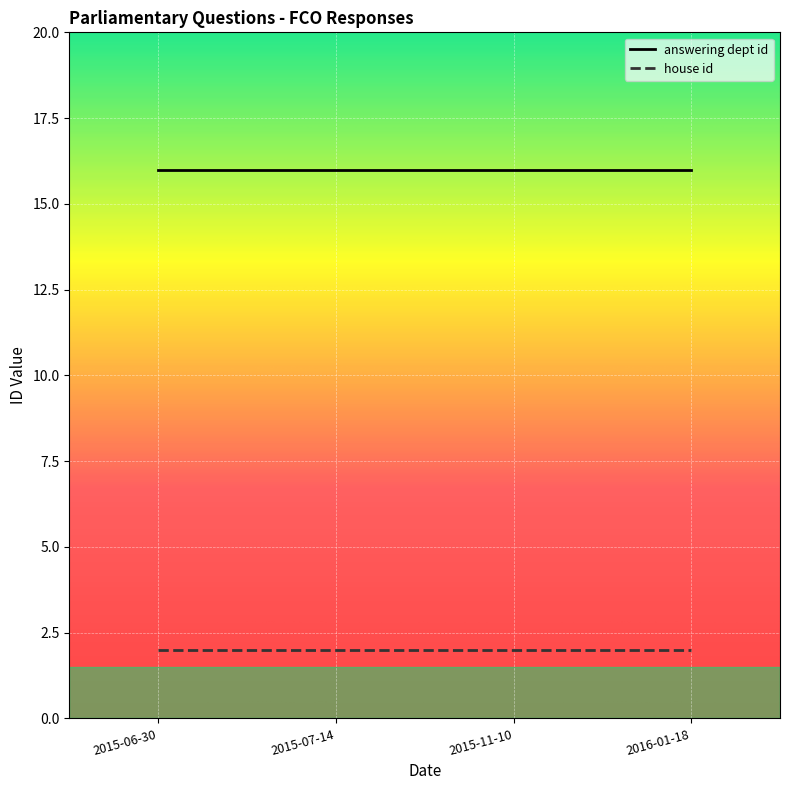

How many series are shown in this chart?

2